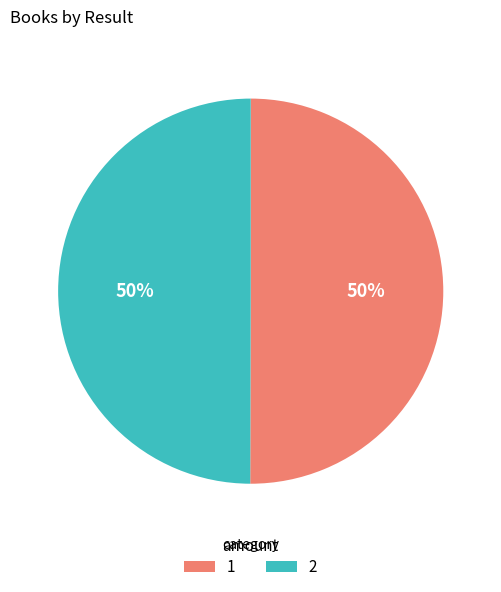

How many segments does this pie chart have?

2